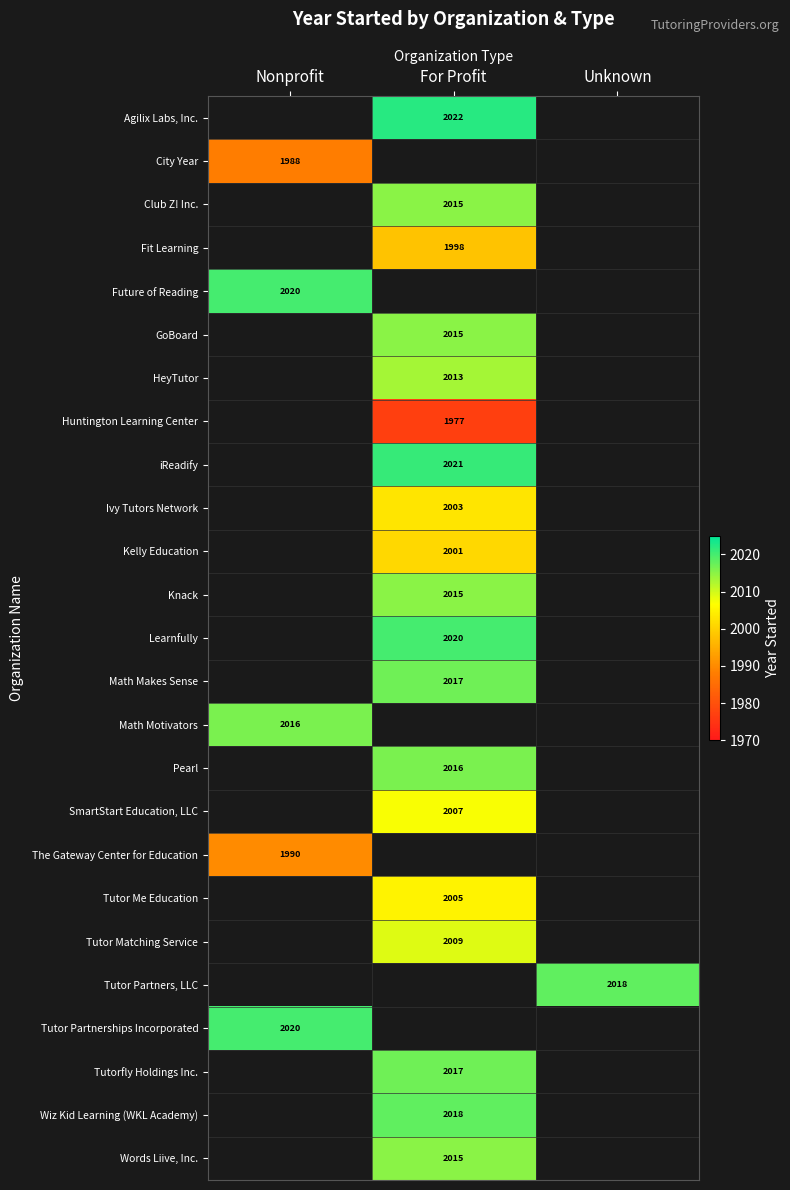

The Tutorfly Holdings Inc. series shows 3522 at For Profit. True or false?

False